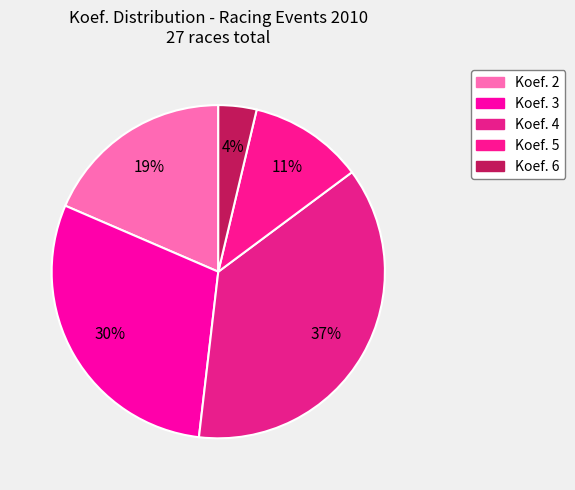

Count the number of slices in the pie.

5